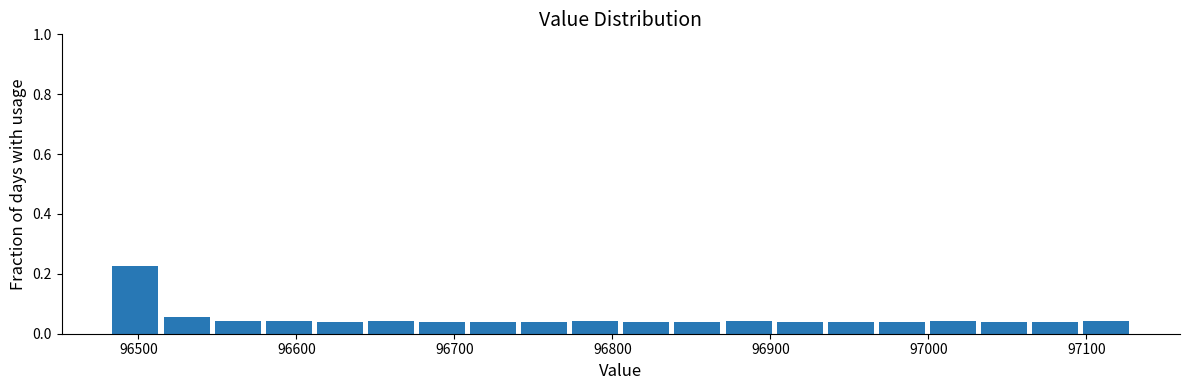

Read against the x-axis, roughly where is the centre of the tallest bar?

96500